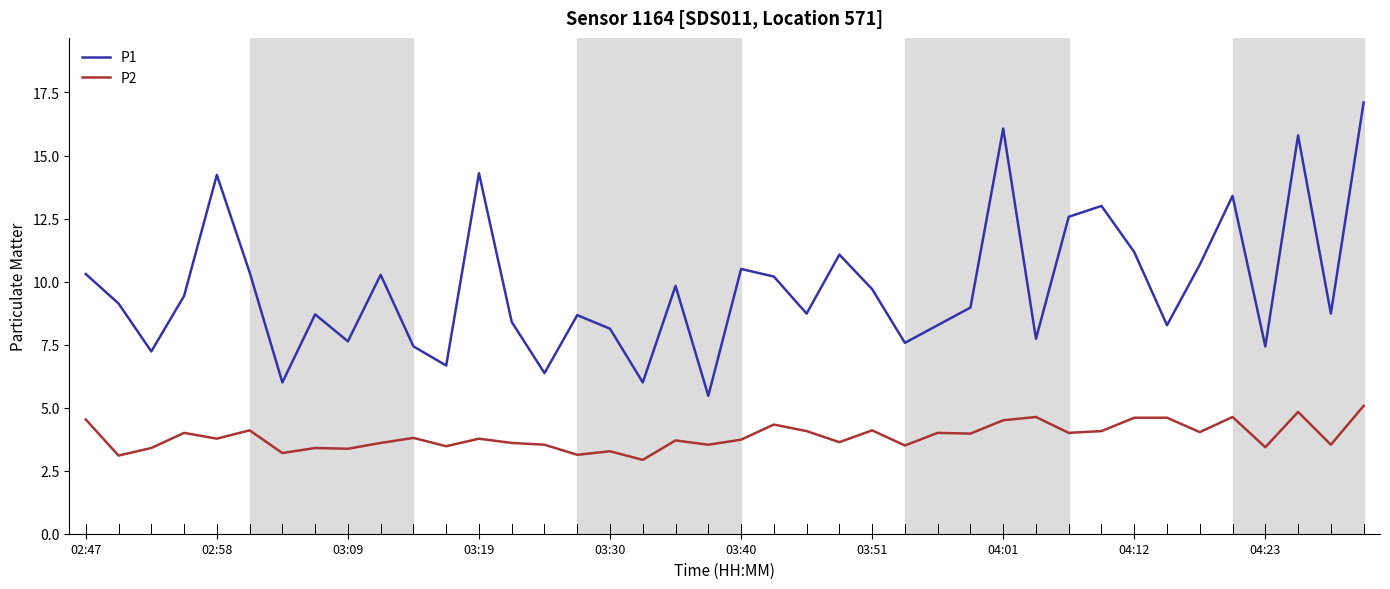

How many distinct data groups are displayed?

2